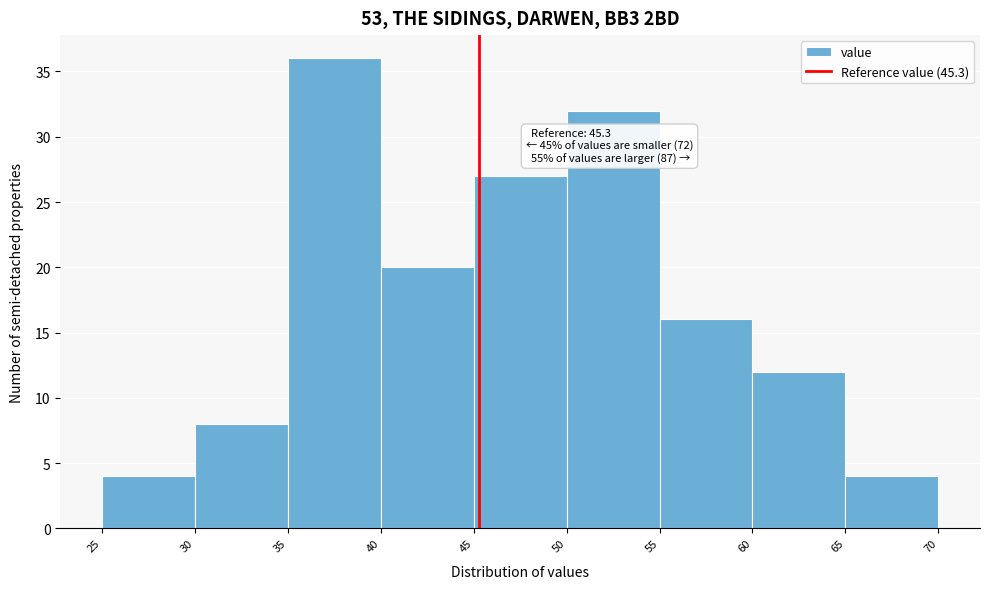

Over which range of the x-axis is the bar tallest?

35 to 40